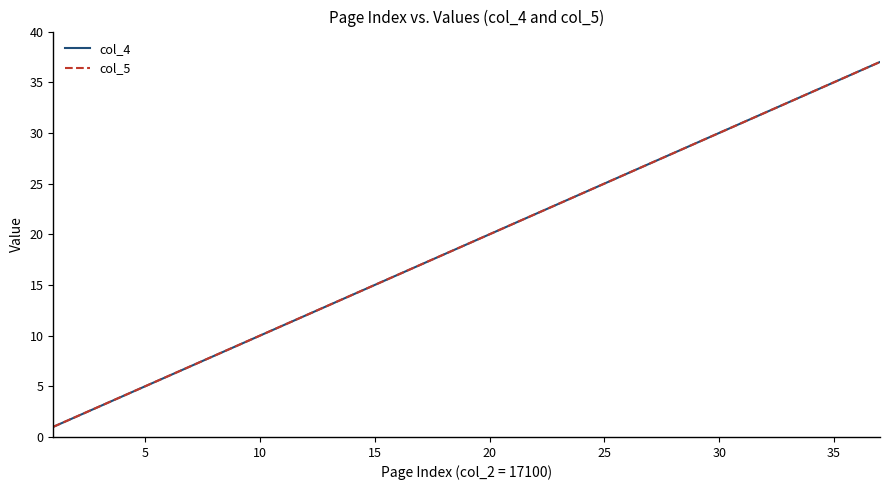

What is the label of the 16th point from the left?

15